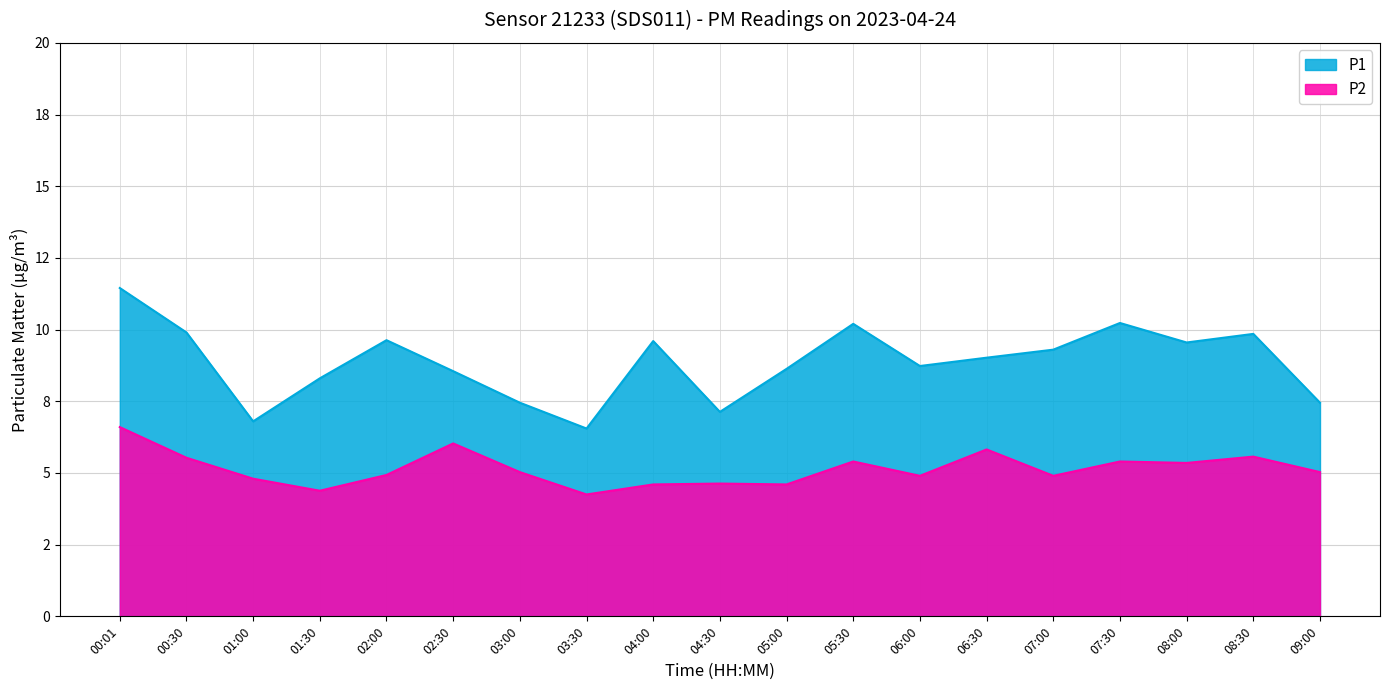

True or false: P2 has more than 1 interior local peaks.

True